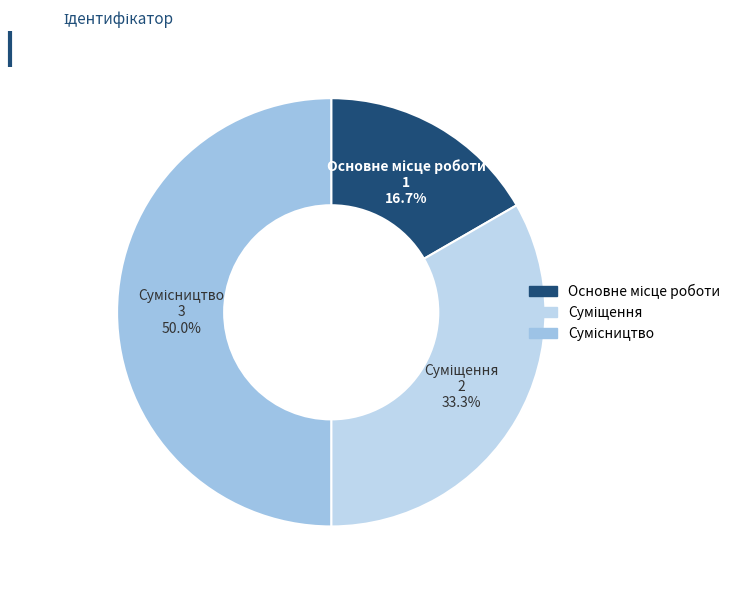

To the nearest percent, what portion does Суміщення represent?

33%